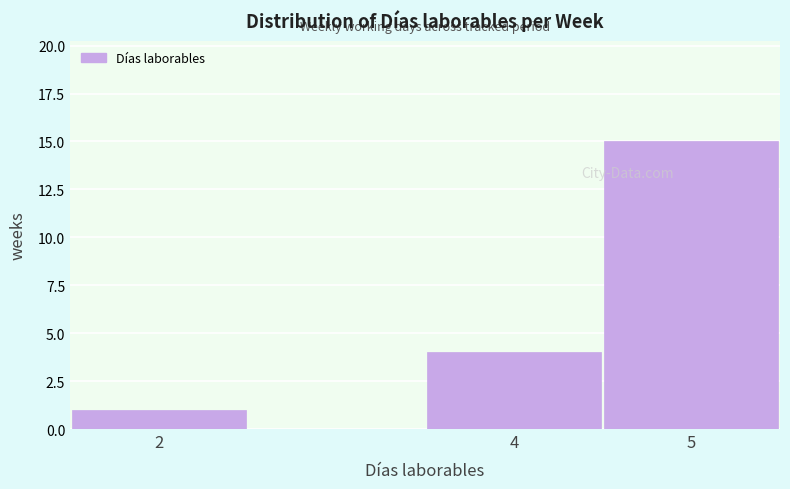

What is the height of the bar covering 1.5 to 2.5 on the x-axis? The values are not printed on the chart, so give them approximately, as read against the axis.

1